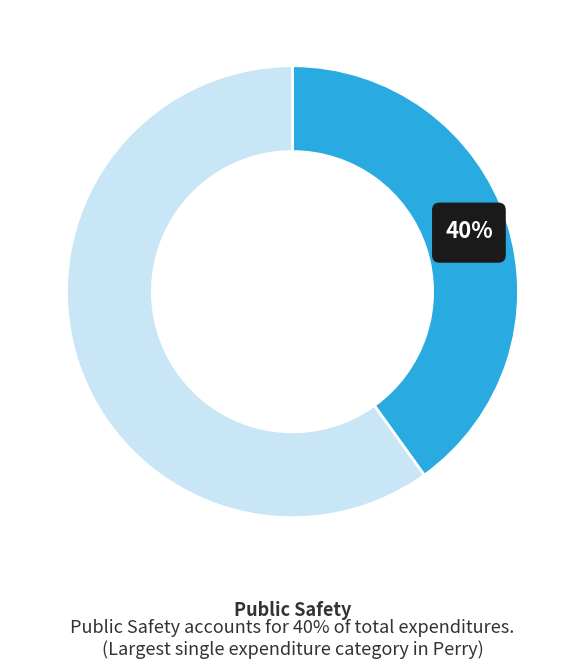

What is the largest slice in the pie chart?

Physical Environment